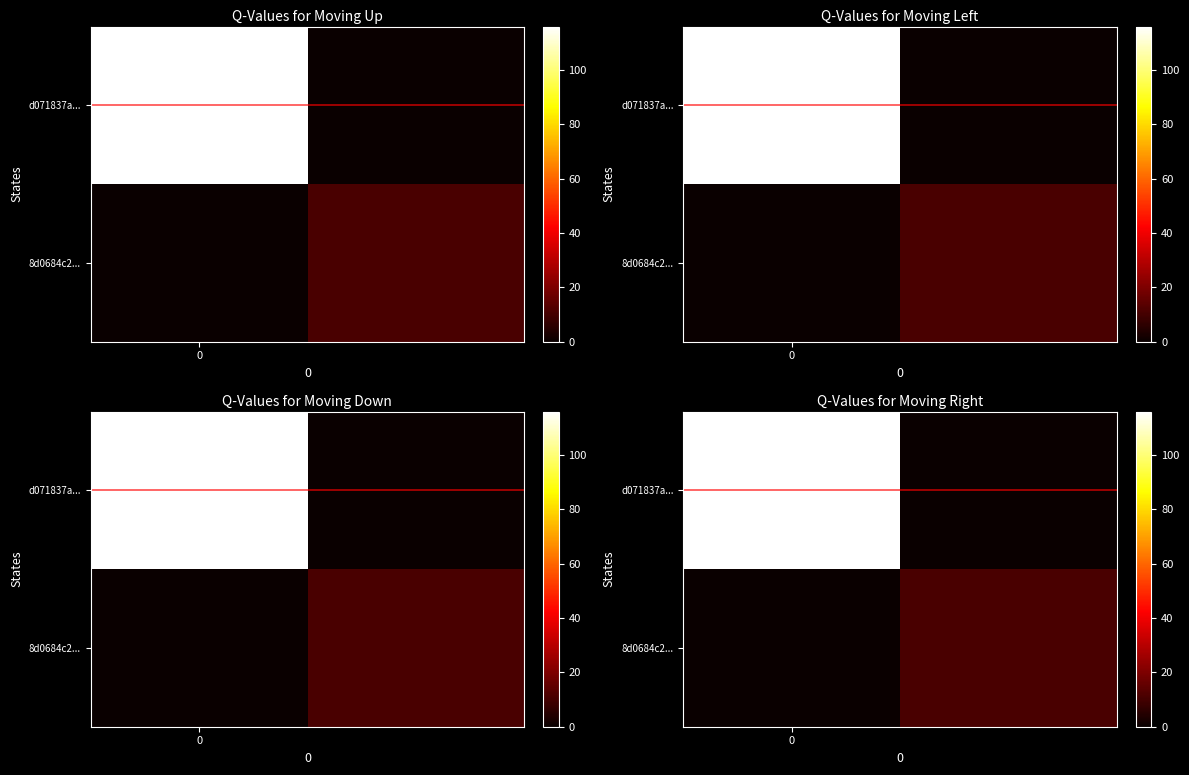

At how many categories does at least one series exceed 11?

1